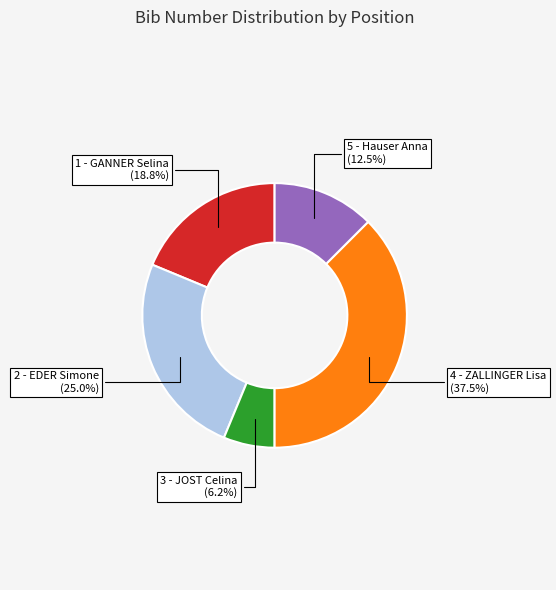

Is there any slice that represents more than half of the pie?

No